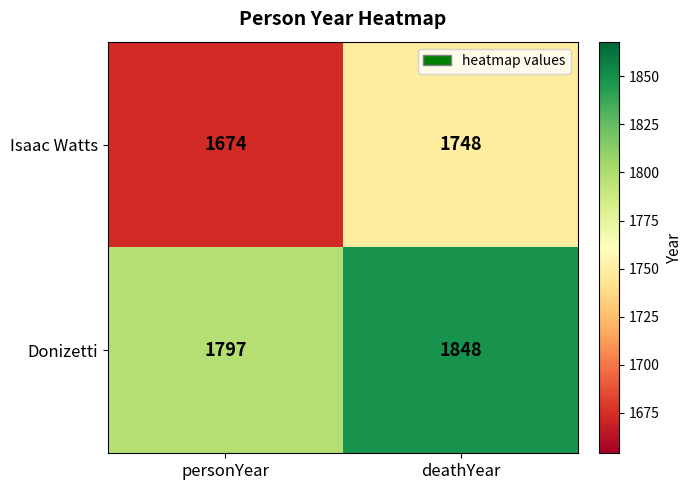

What value does the Donizetti series have at personYear?

1797